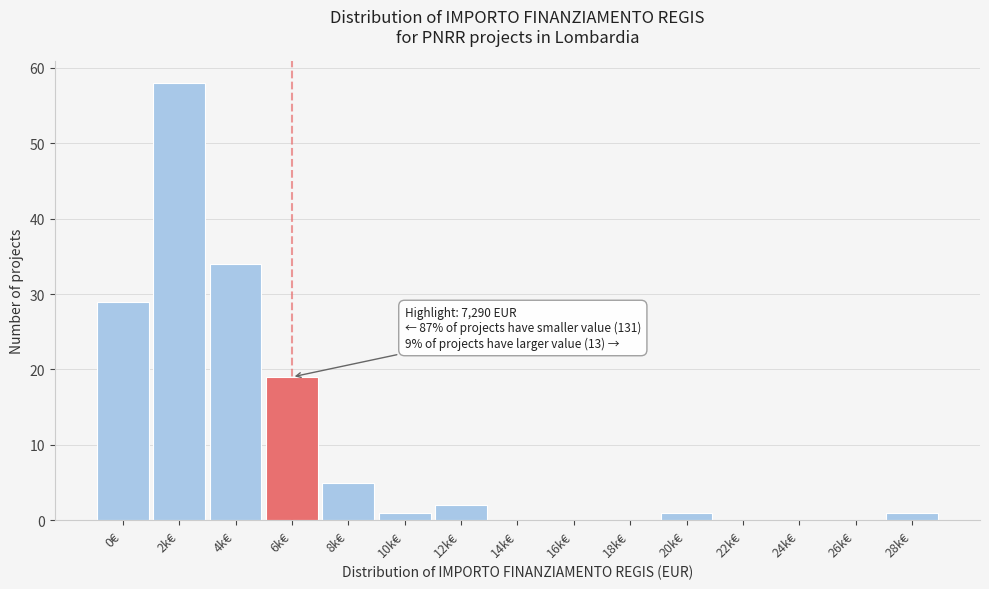

Reading left to right, transcribe all the data shown in this chart.

0€=29	2k€=58	4k€=34	6k€=19	8k€=5	10k€=1	12k€=2	14k€=0	16k€=0	18k€=0	20k€=1	22k€=0	24k€=0	26k€=0	28k€=1